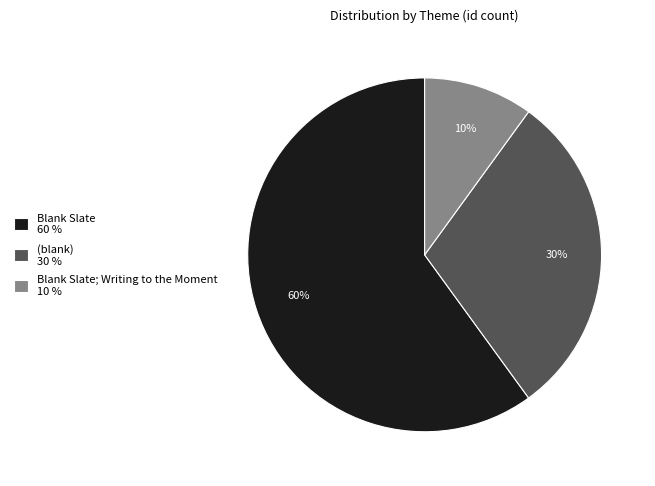

Is there a majority slice in this chart?

Yes